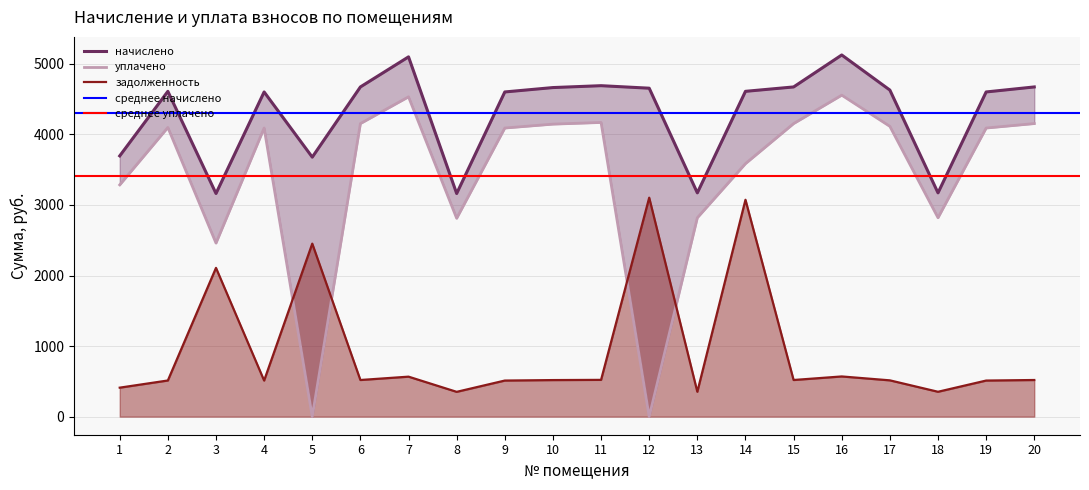

Does the chart have visible grid lines?

Yes